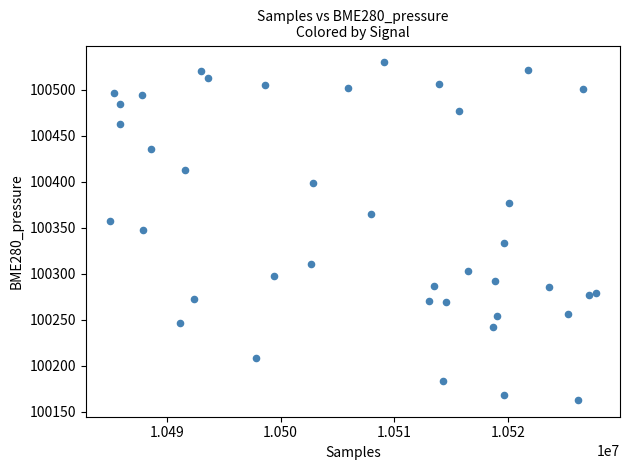

What is the range of Y values (max minus min)?

366.5